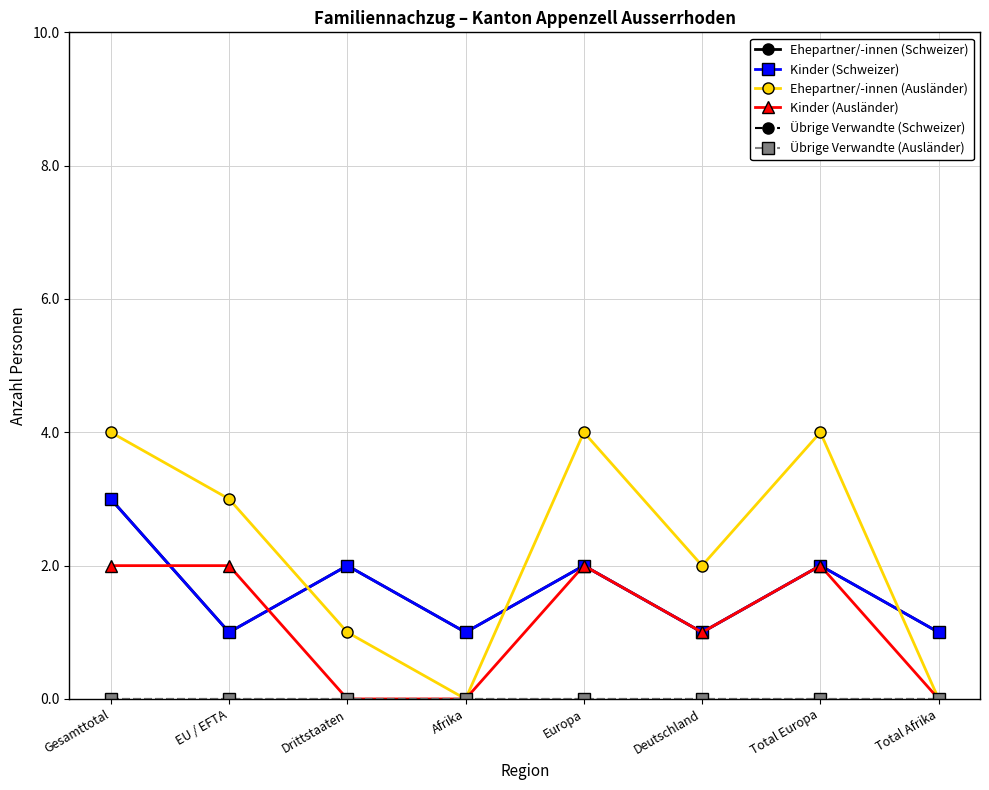

True or false: Ehepartner/-innen (Schweizer) and Kinder (Schweizer) intersect in this chart.

False